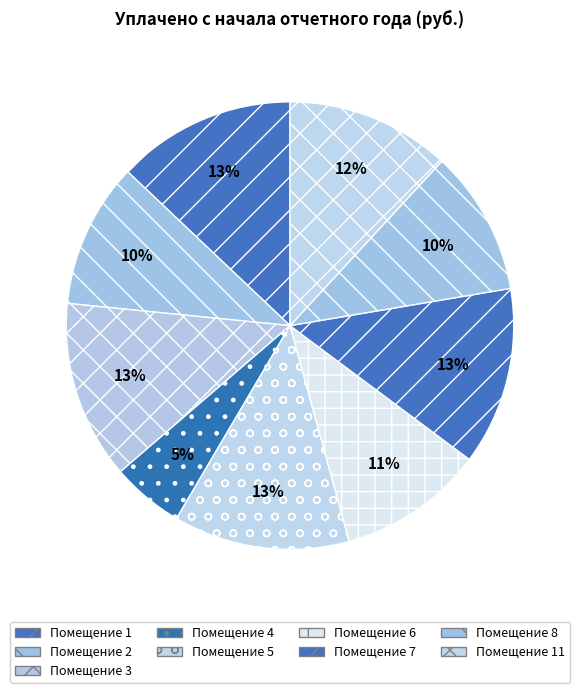

How many slices are in this pie chart?

9